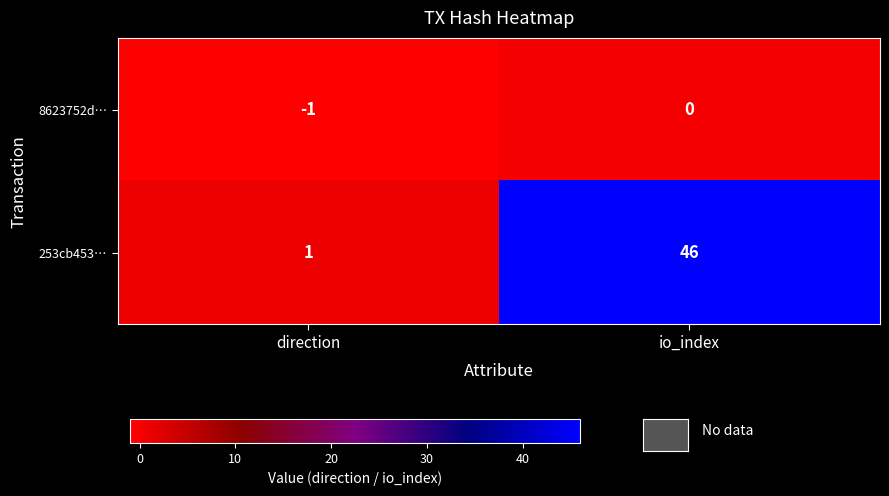

True or false: 8623752d… has a value of 1 at io_index.

False